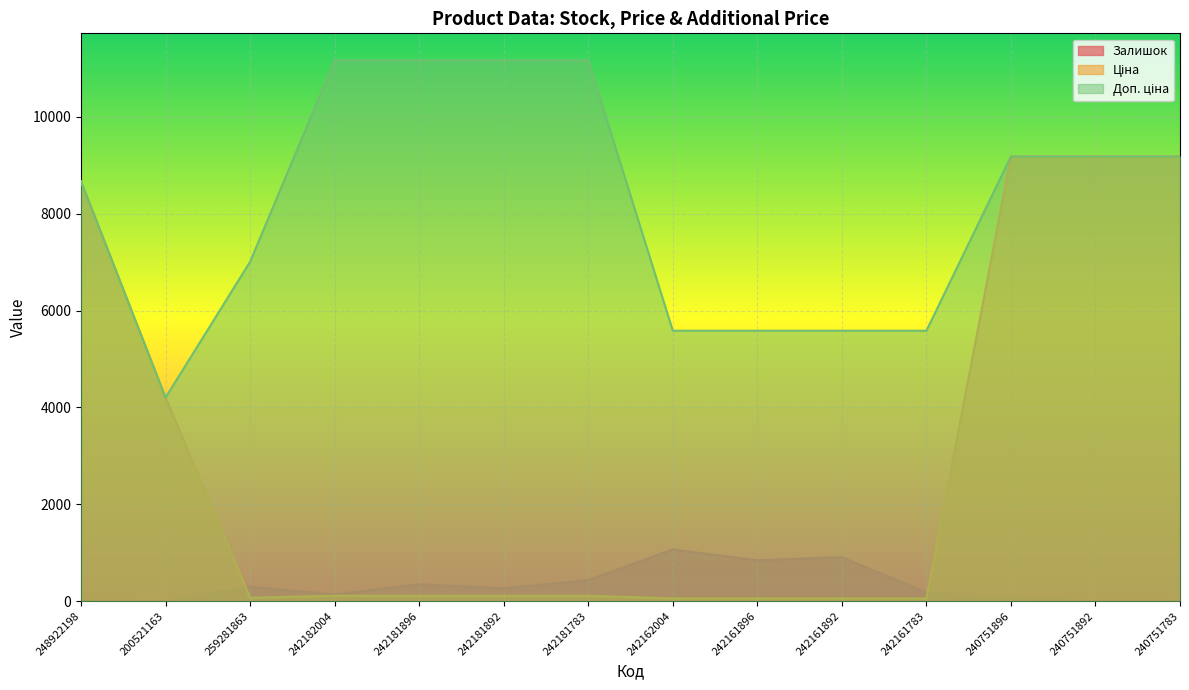

Is it true that Залишок equals 2.0 at 200521163?

True